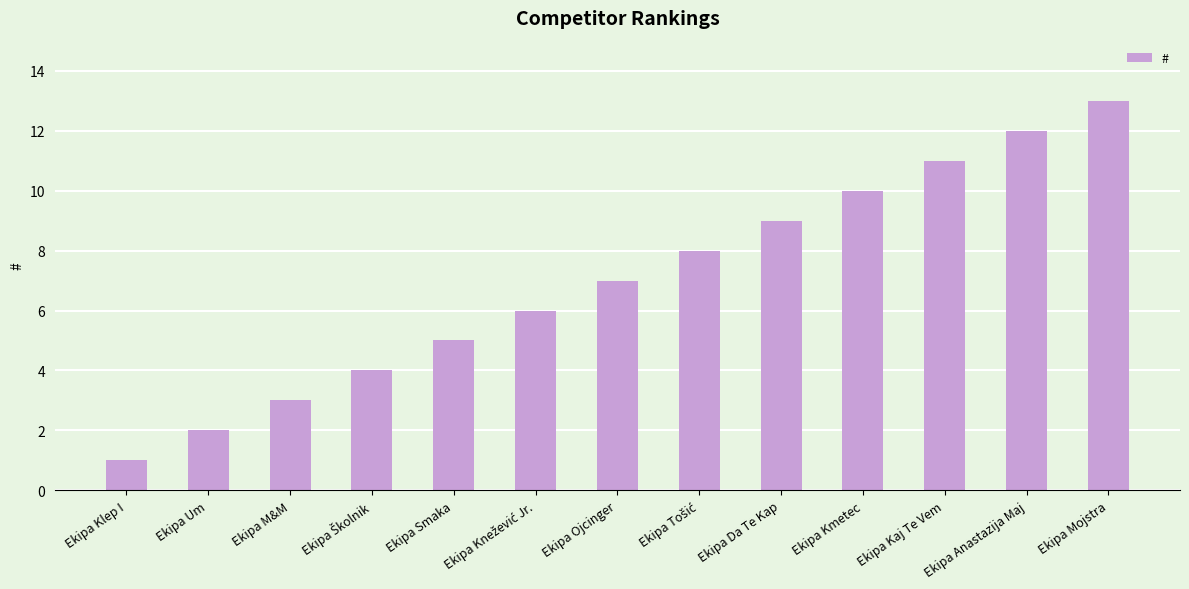

What is the average value?

7